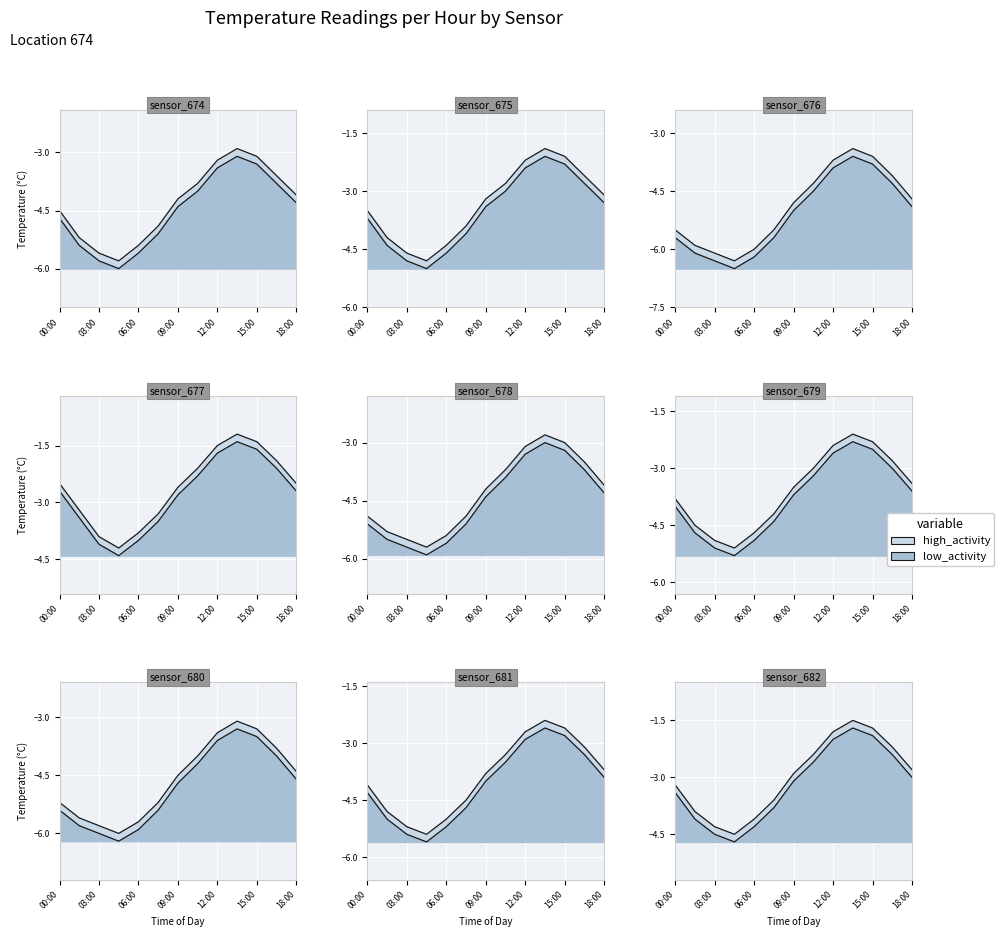

True or false: the data shows -5.0 at 10:30.

False